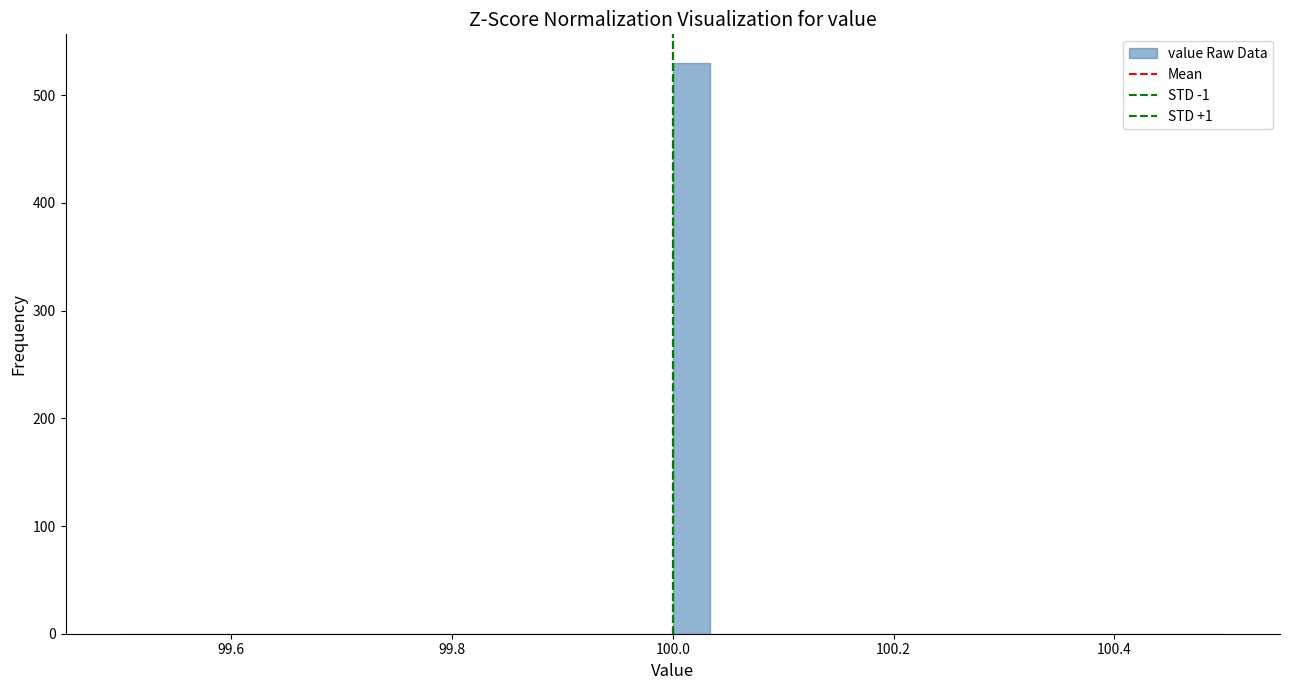

Around what value on the x-axis is the tallest bar? Give the approximate position of its centre, as read against the axis.

100.02